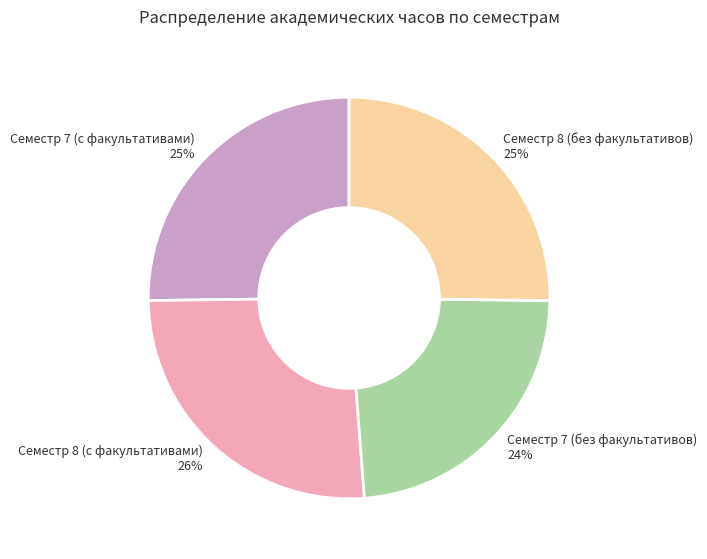

What percentage is the Семестр 8 (без факультативов) slice, to the nearest percent?

25%